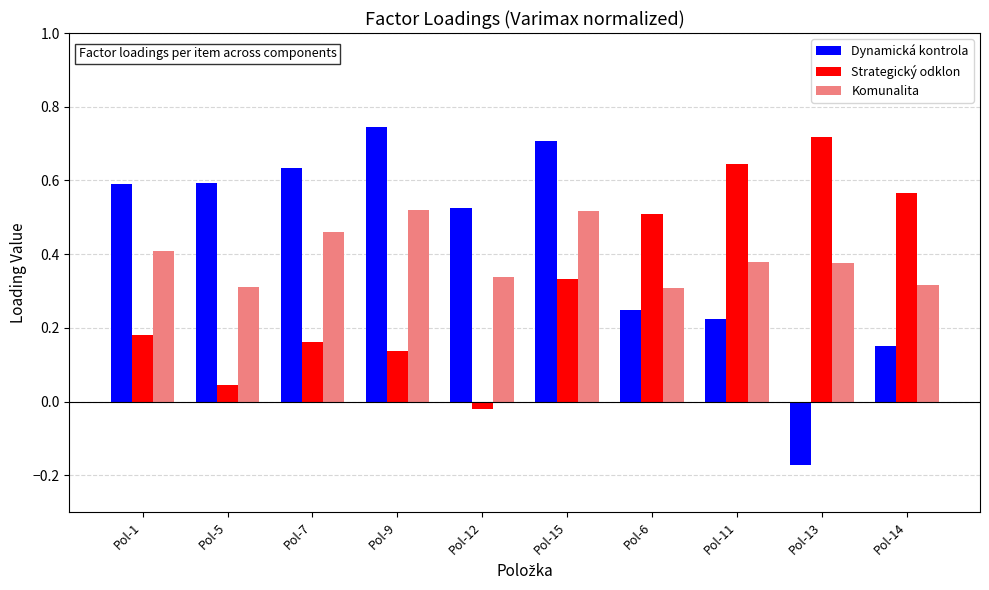

The Strategický odklon series shows 0.6 at Pol-11. True or false?

True